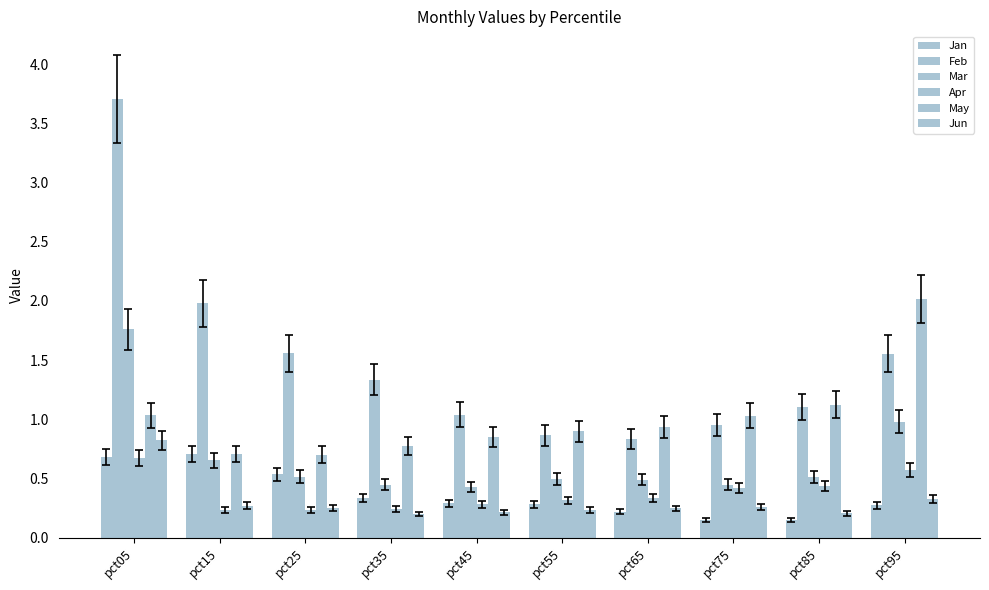

What is the approximate value of May at pct95?

2.0